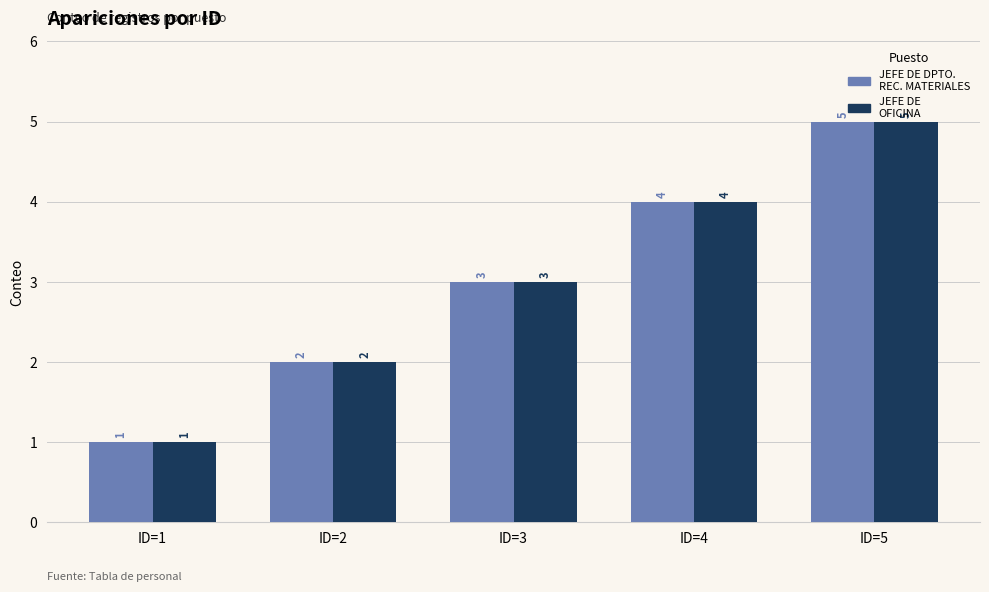

At which category does the chart reach its peak across all series?

ID=5